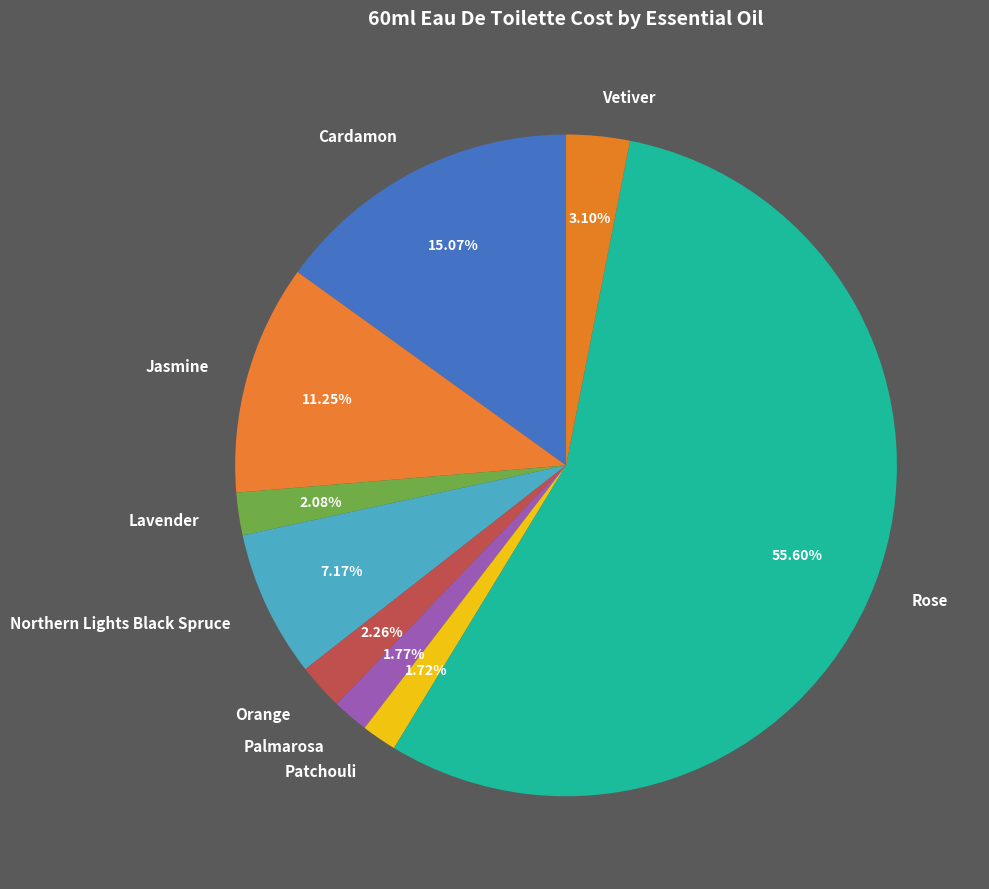

Is there any slice that represents more than half of the pie?

Yes